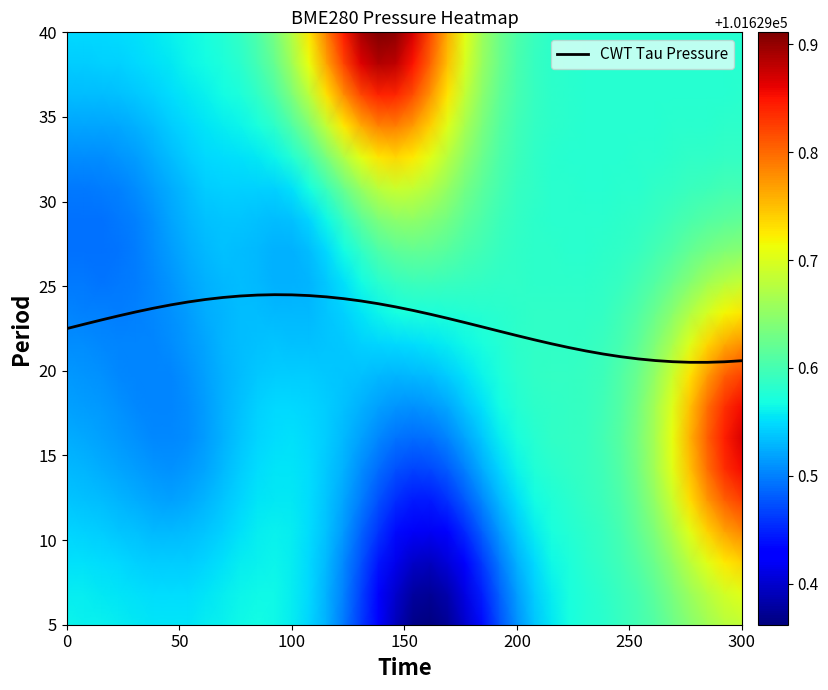

What is the maximum value for CWT Tau Pressure?

24.5